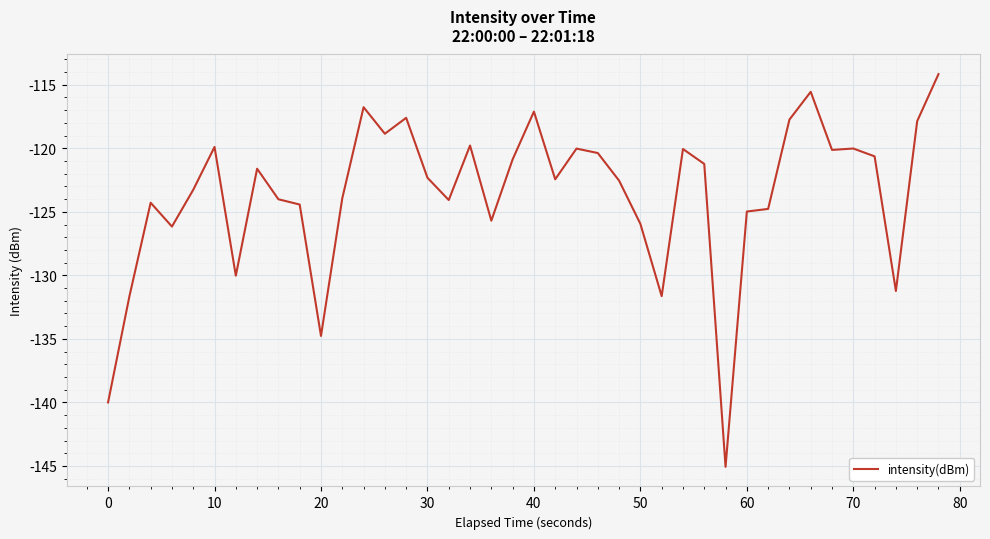

What is the sum of all values?

-4943.6